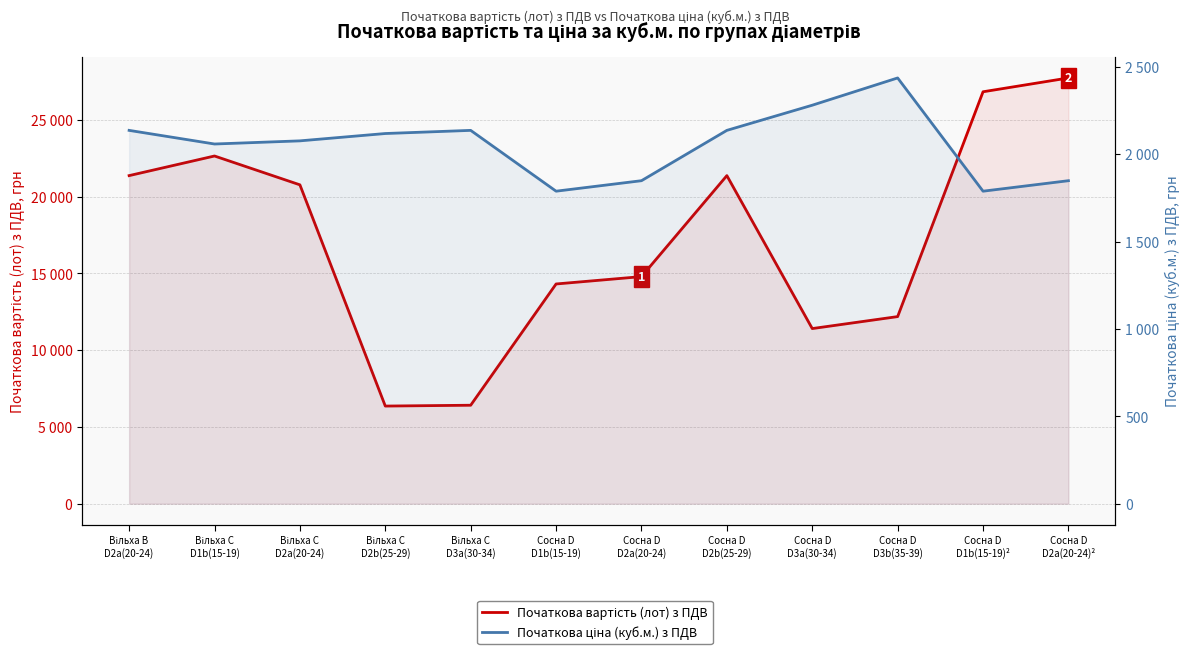

At which label does Початкова ціна (куб.м.) з ПДВ reach its minimum?

Сосна D
D1b(15-19)